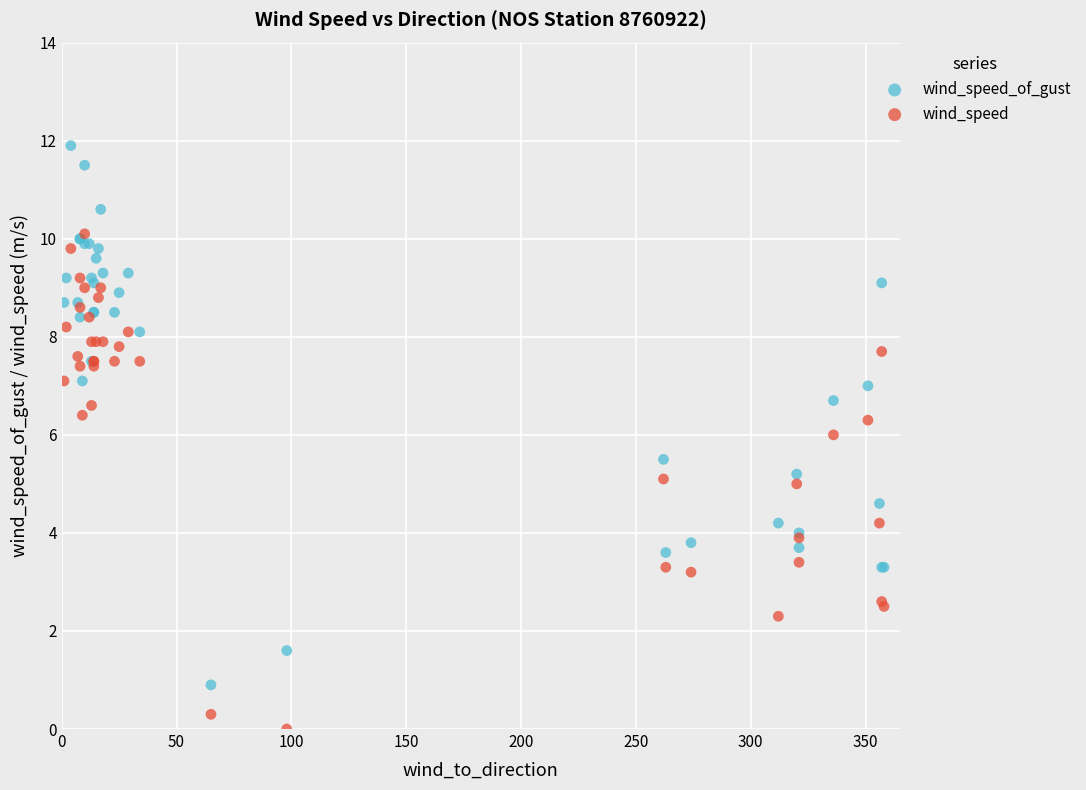

Which series has the widest spread of Y values?

wind_speed_of_gust